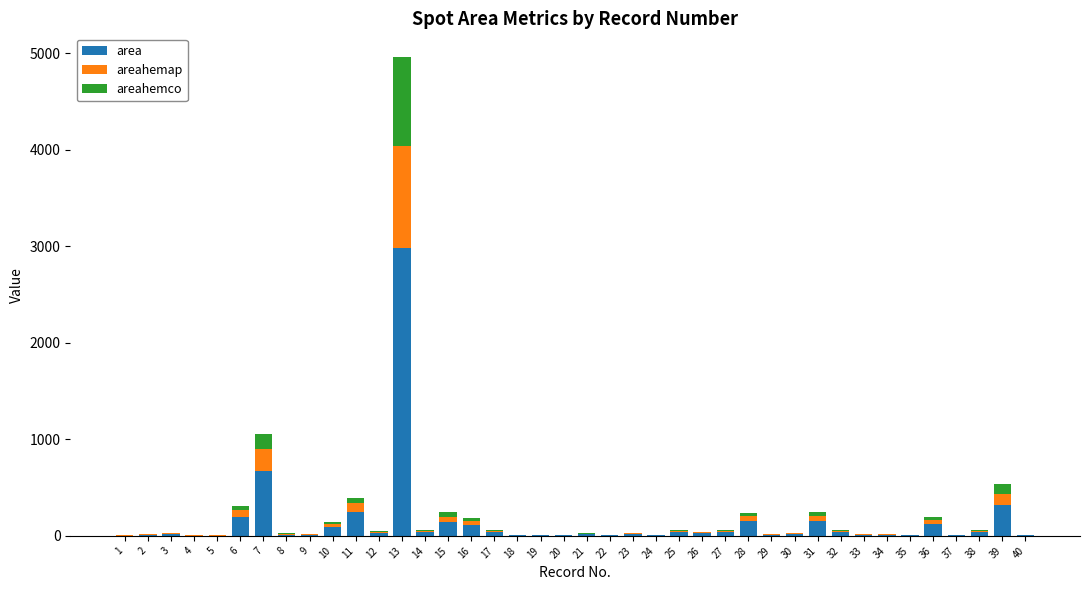

At which category is the sum across all series the highest?

13